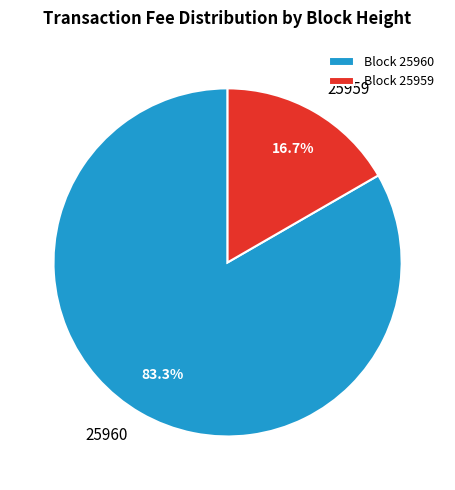

How many slices are in this pie chart?

2